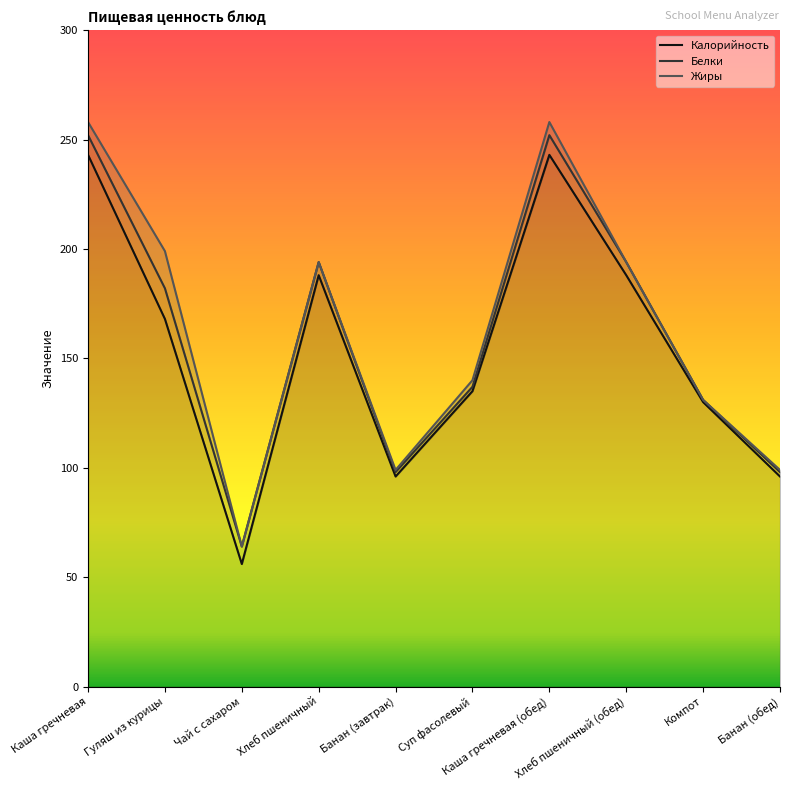

What position from the left is Гуляш из курицы?

2